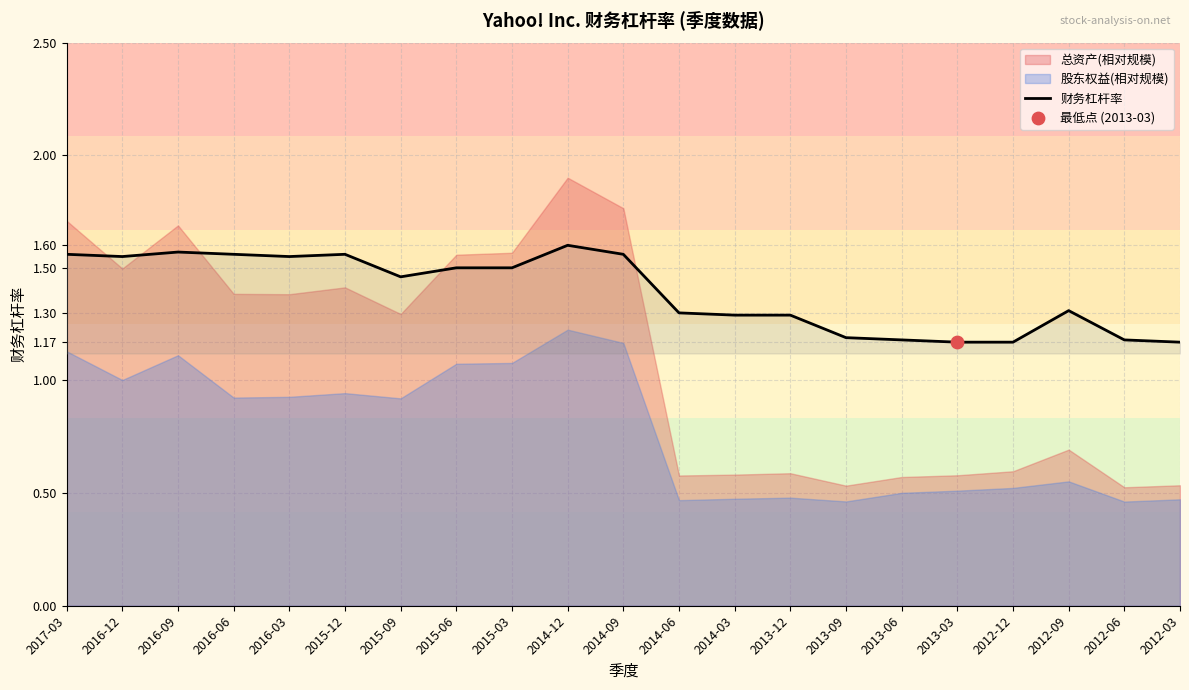

Between 2015-03 and 2014-03, which is larger?

2015-03